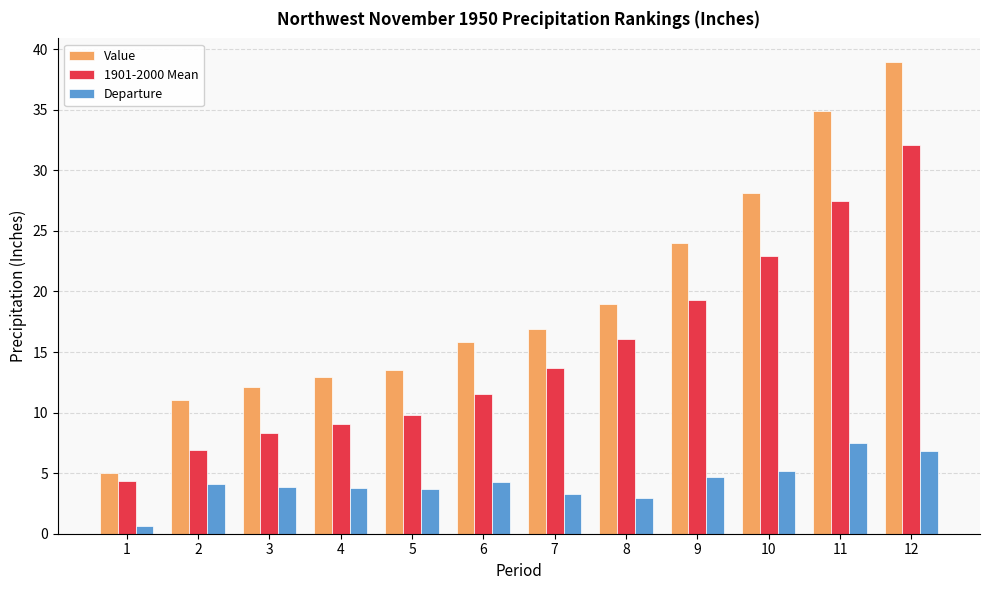

The Value series shows 11.0 at 2. True or false?

True